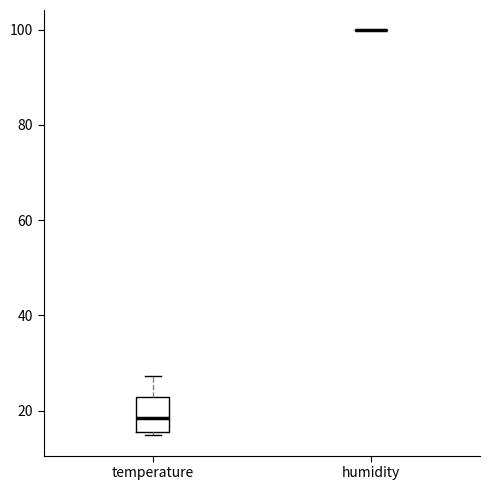

Reading left to right, read every box against the y-axis: the position of its median line, the range the box covers, and the ends of its whiskers. The values are not printed on the chart, so give them approximately, as read against the axis.

temperature: median 18, box 16 to 22, whiskers 14 to 28
humidity: box collapsed to a line at 100, whiskers 100 to 100